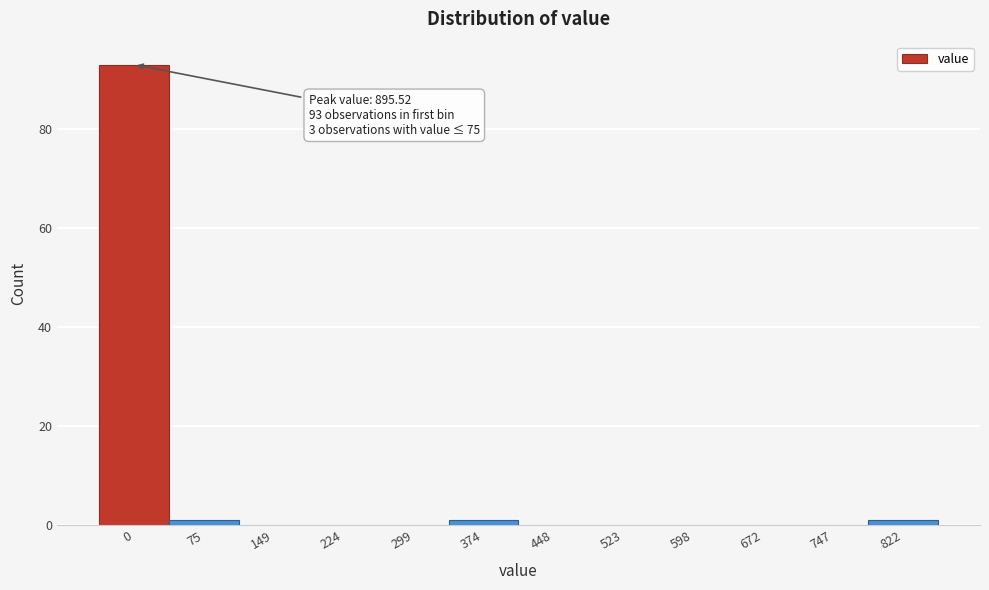

Reading right to left, list all the values displayed in this chart.

822=1	747=0	672=0	598=0	523=0	448=0	374=1	299=0	224=0	149=0	75=1	0=93